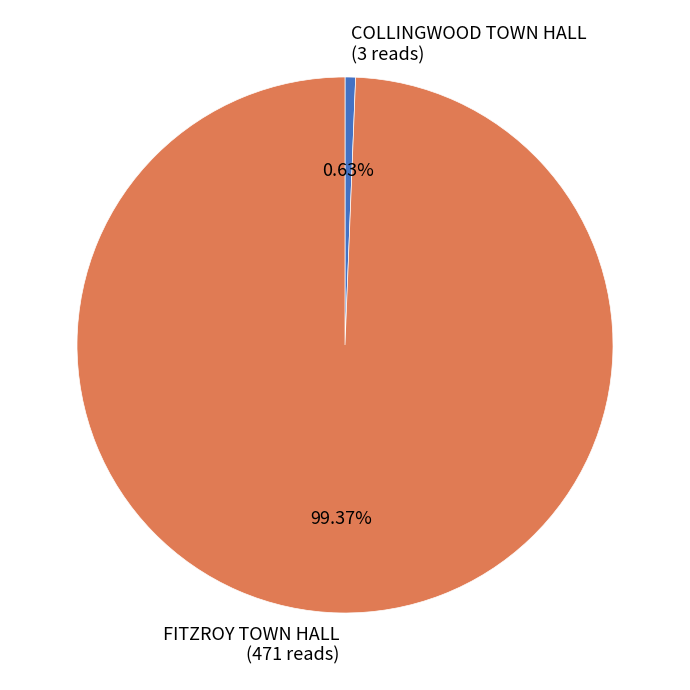

Which has a higher value, FITZROY TOWN HALL or COLLINGWOOD TOWN HALL?

FITZROY TOWN HALL